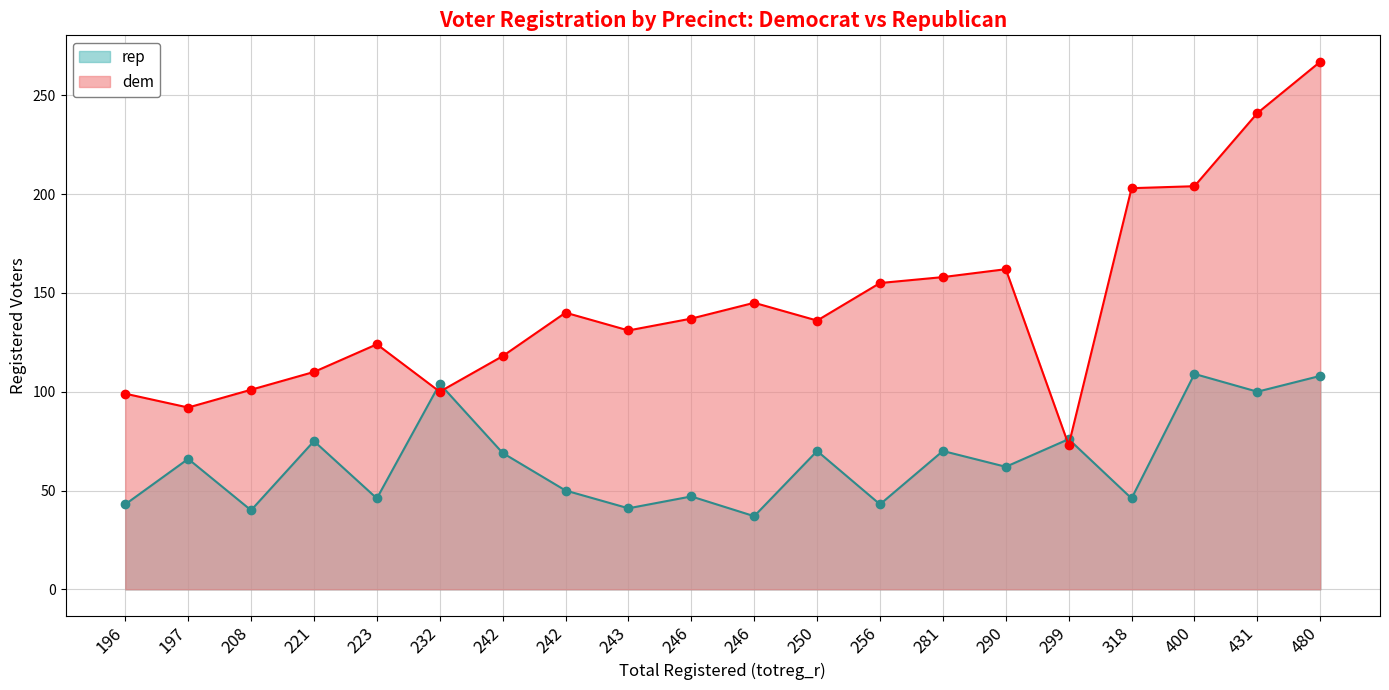

Rank the series by their average value, from highest to lowest.

dem, rep